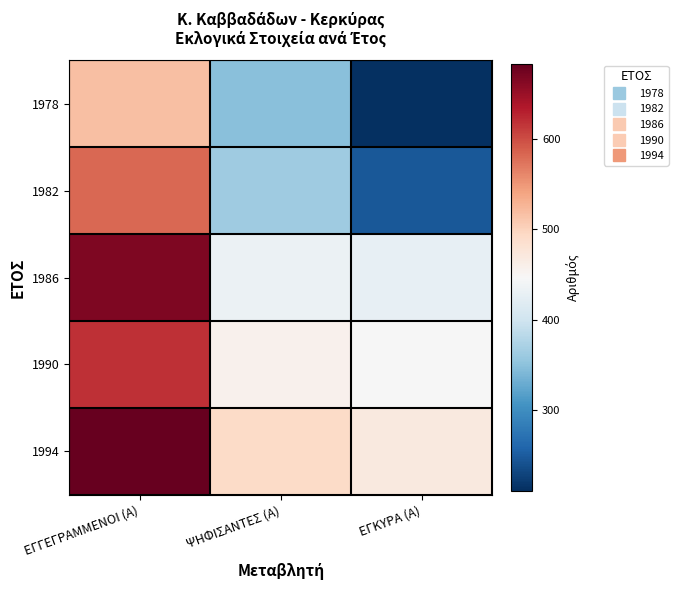

Which has a higher value, ΨΗΦΙΣΑΝΤΕΣ (Α) or ΕΓΓΕΓΡΑΜΜΕΝΟΙ (Α)?

ΕΓΓΕΓΡΑΜΜΕΝΟΙ (Α)